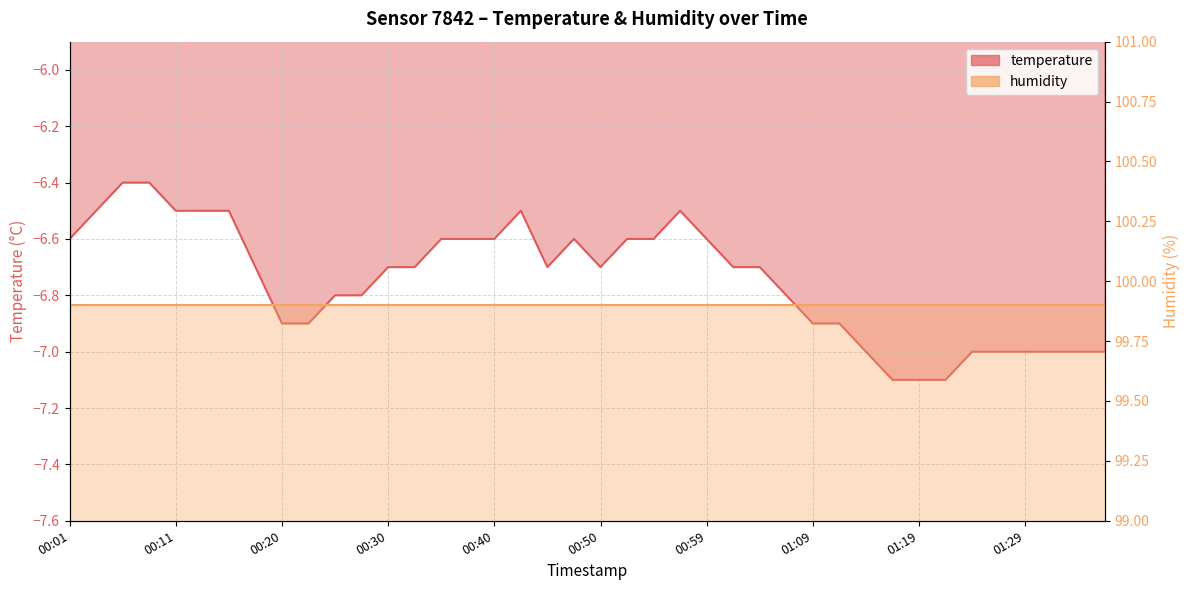

What is the label of the 17th point from the left?

00:40